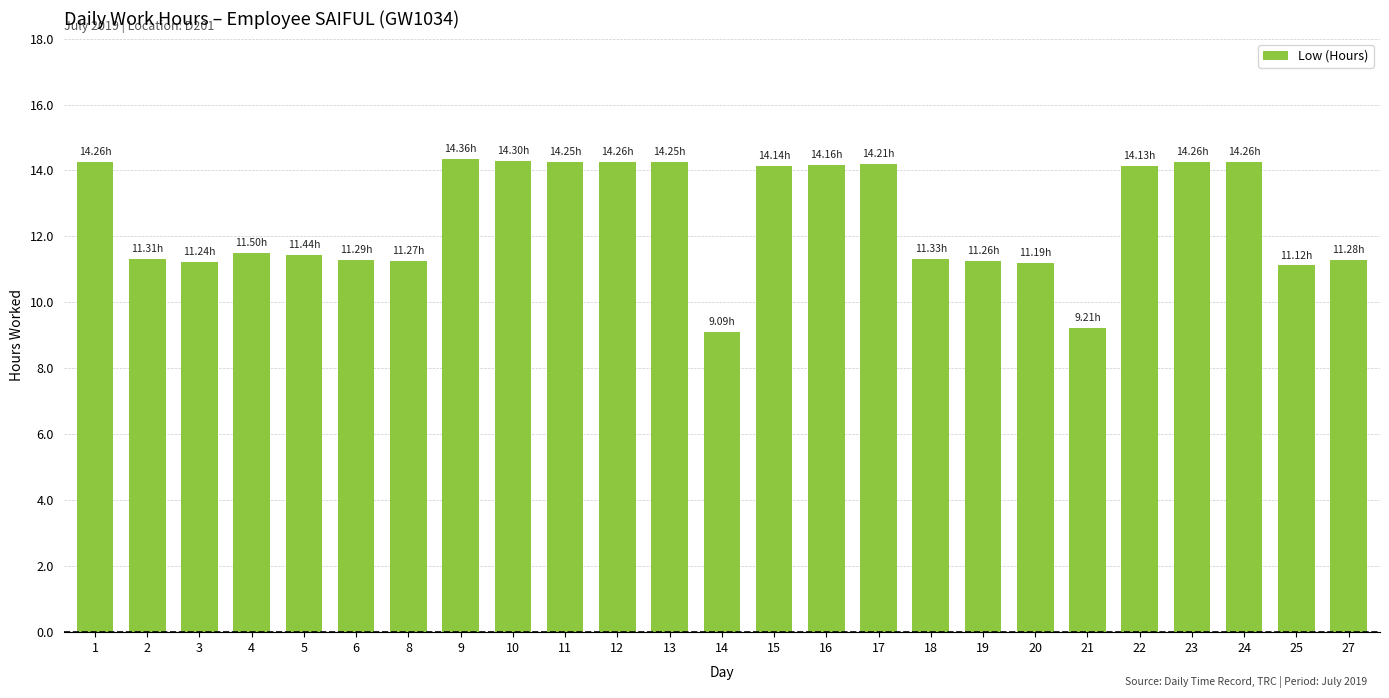

Approximately how many times larger is the value at 22 compared to 3?

1.3